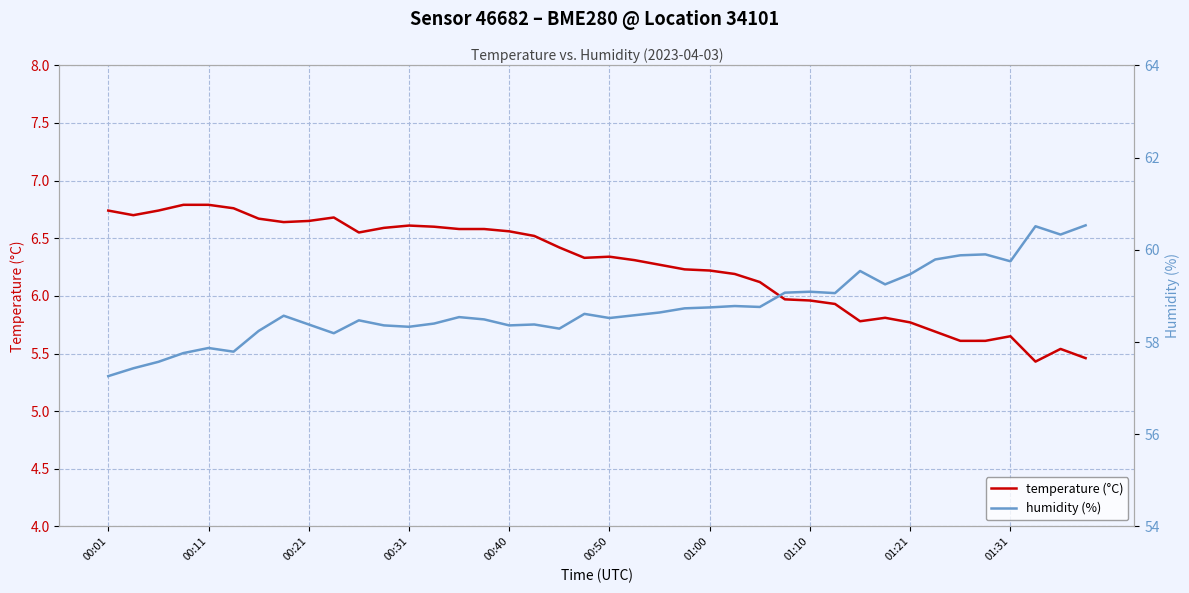

Is it true that humidity (%) equals 101.5 at 23?

False